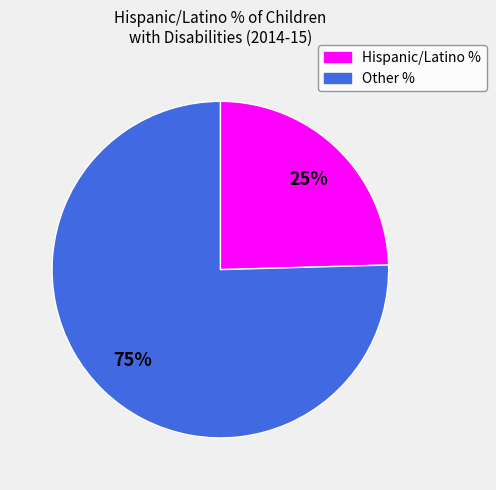

Is there a majority slice in this chart?

Yes